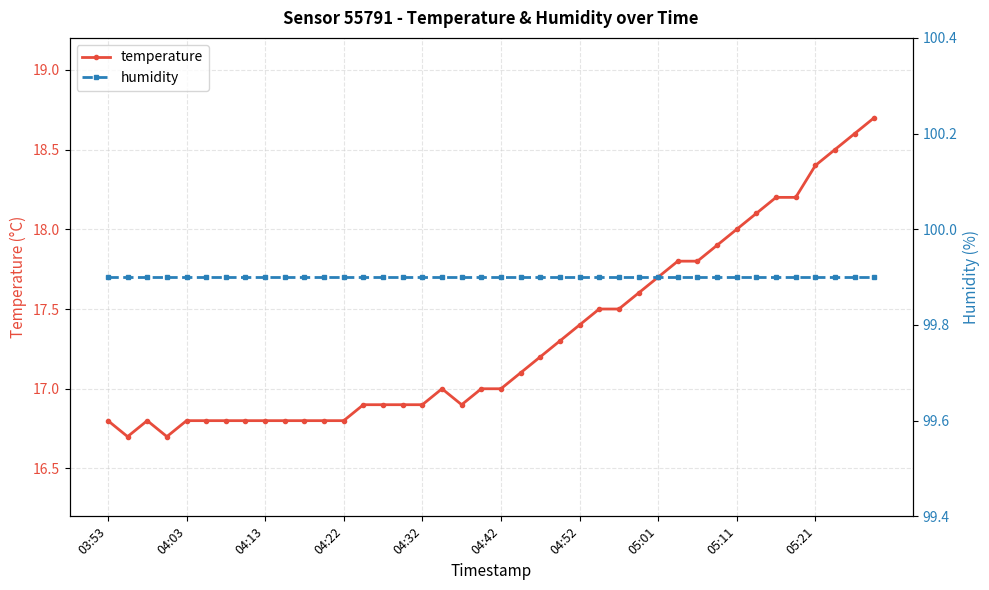

What is the average value of the humidity series?

99.9